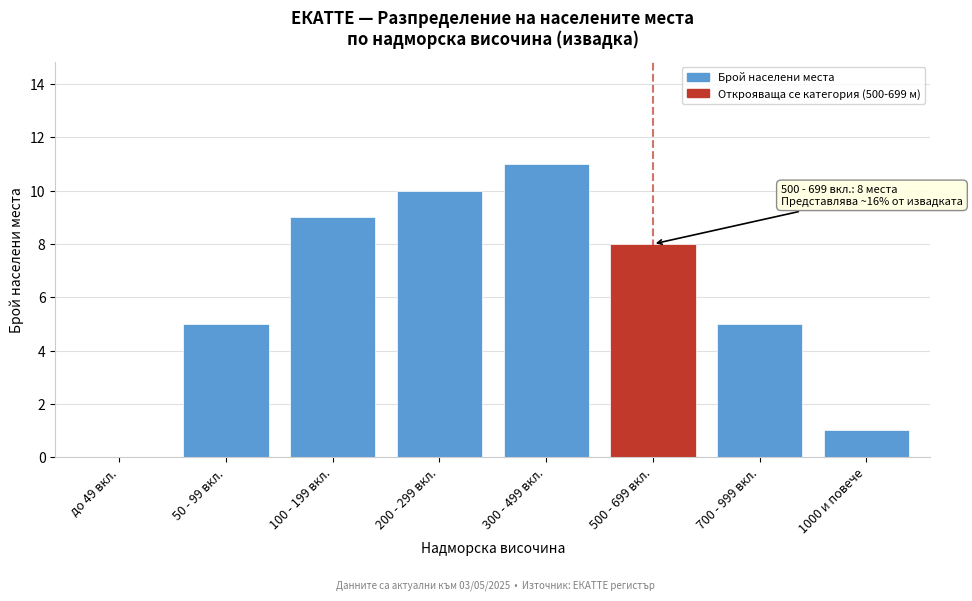

Reading left to right, what are all the values shown in this chart?

до 49 вкл.=0	50 - 99 вкл.=5	100 - 199 вкл.=9	200 - 299 вкл.=10	300 - 499 вкл.=11	500 - 699 вкл.=8	700 - 999 вкл.=5	1000 и повече=1